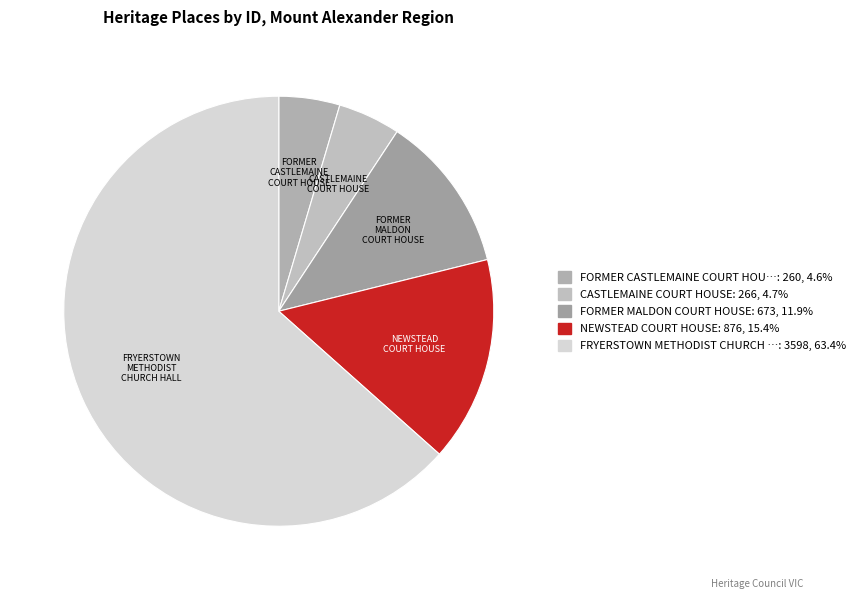

How many segments does this pie chart have?

5